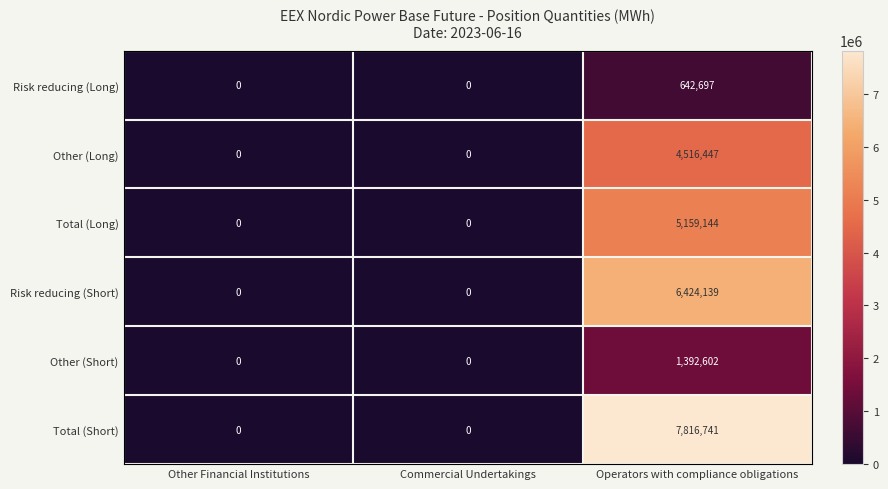

True or false: Total (Short) has a value of 0 at Commercial Undertakings.

True